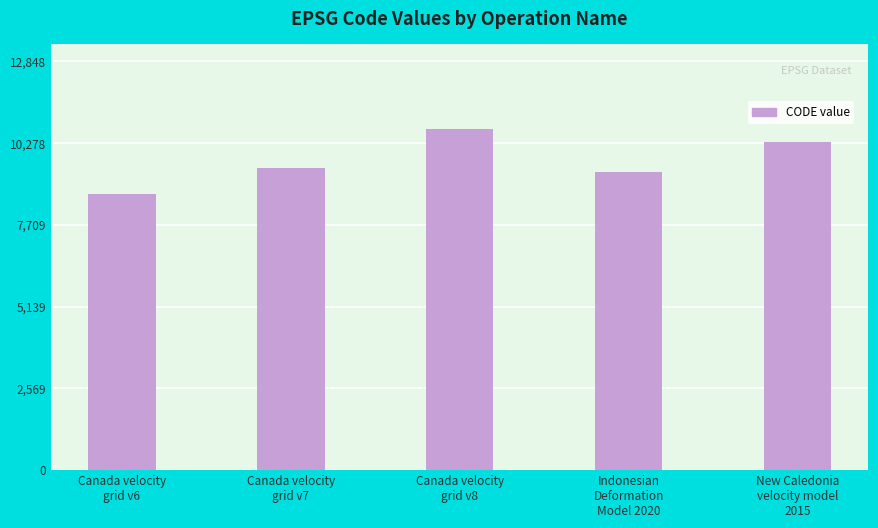

Rank the categories by value from highest to lowest.

Canada velocity
grid v8, New Caledonia
velocity model
2015, Canada velocity
grid v7, Indonesian
Deformation
Model 2020, Canada velocity
grid v6